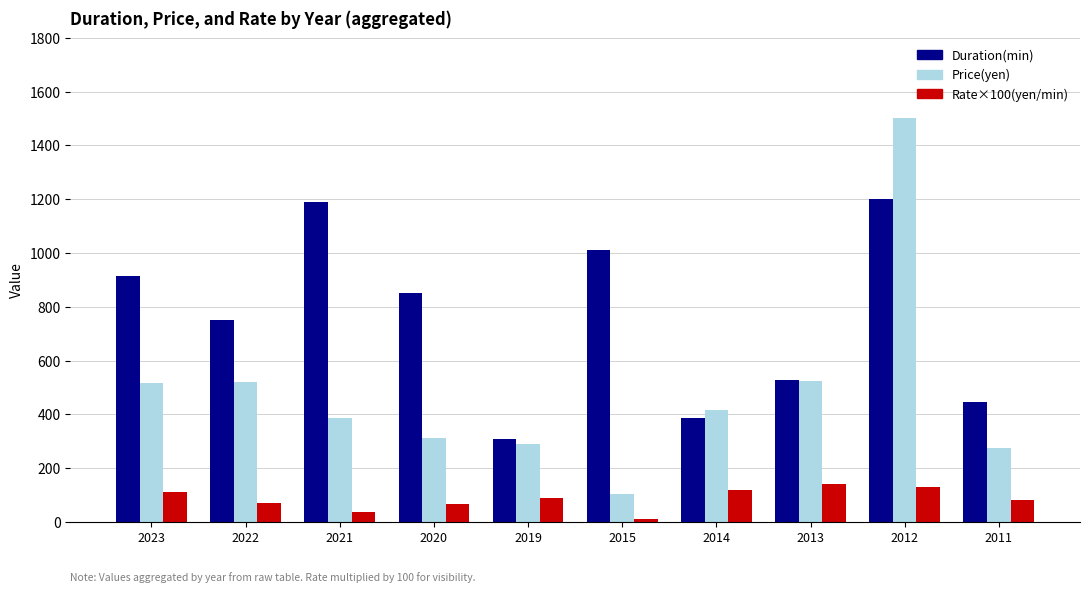

The value of Price(yen) at 2011 is 275.0. True or false?

True